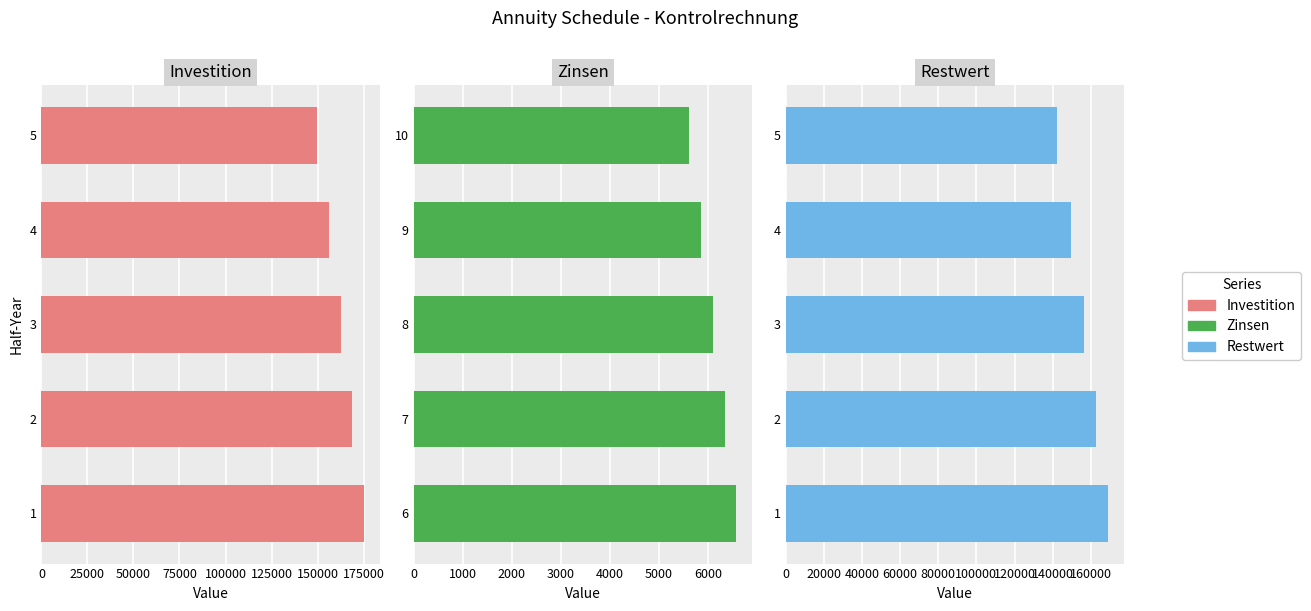

What is the difference between the maximum and minimum values in the Investition series?

25514.7